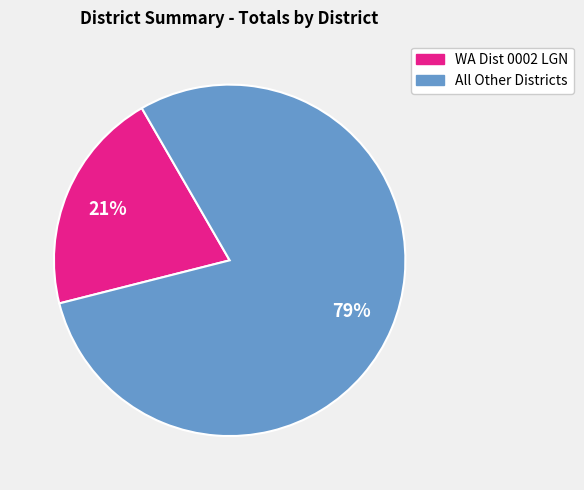

Does any single category account for the majority?

Yes